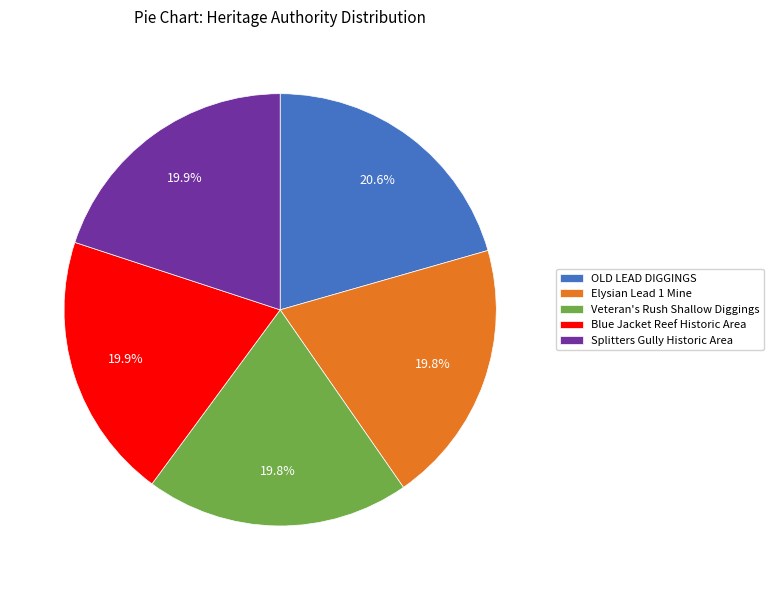

Is there any slice that represents more than half of the pie?

No